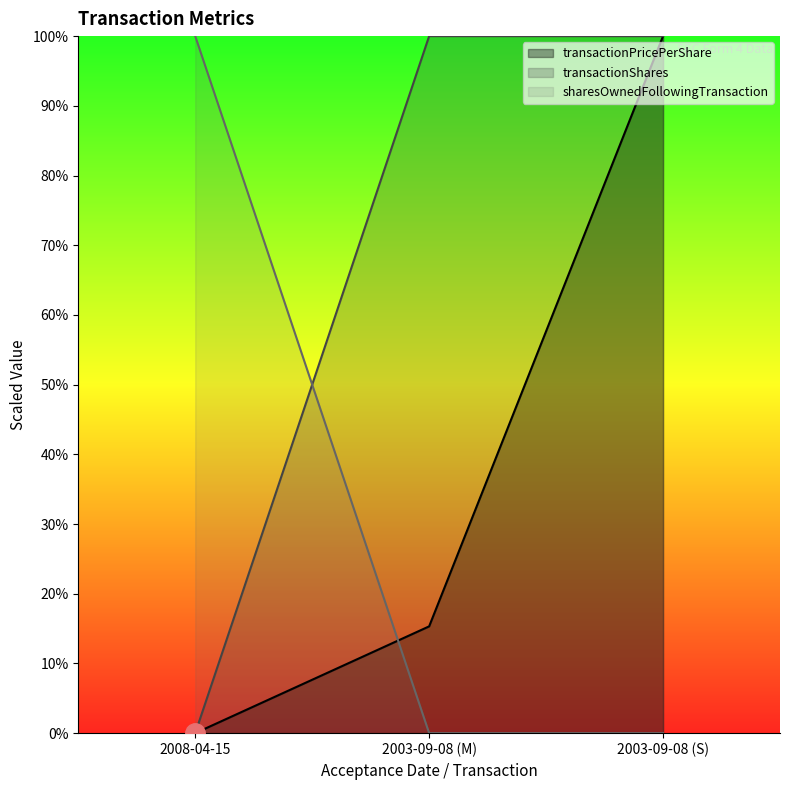

What position from the left is 2003-09-08 (M)?

2